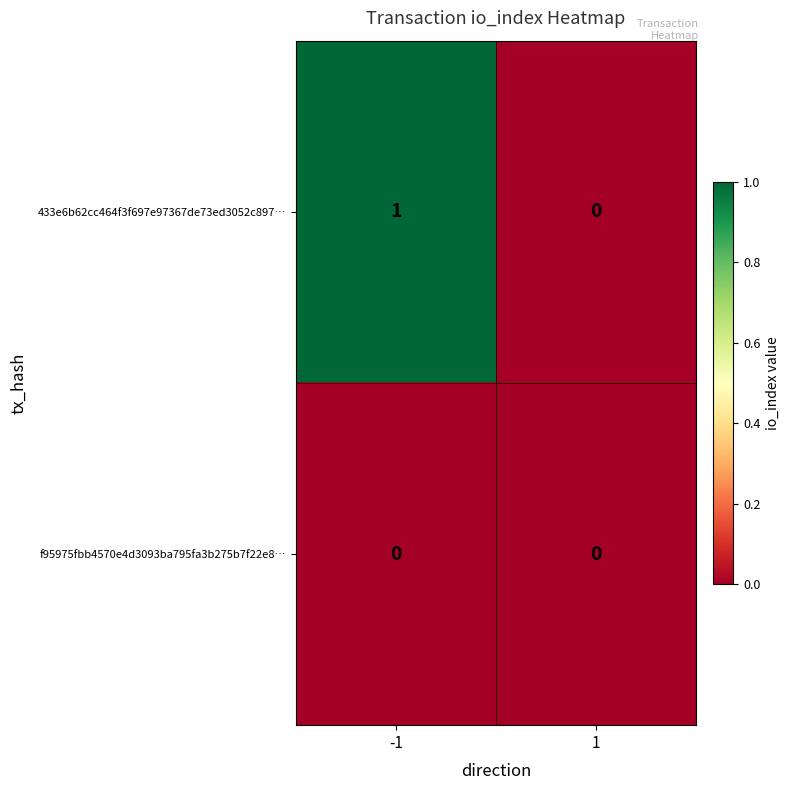

Which series has the largest range (max minus min)?

433e6b62cc464f3f697e97367de73ed3052c897…